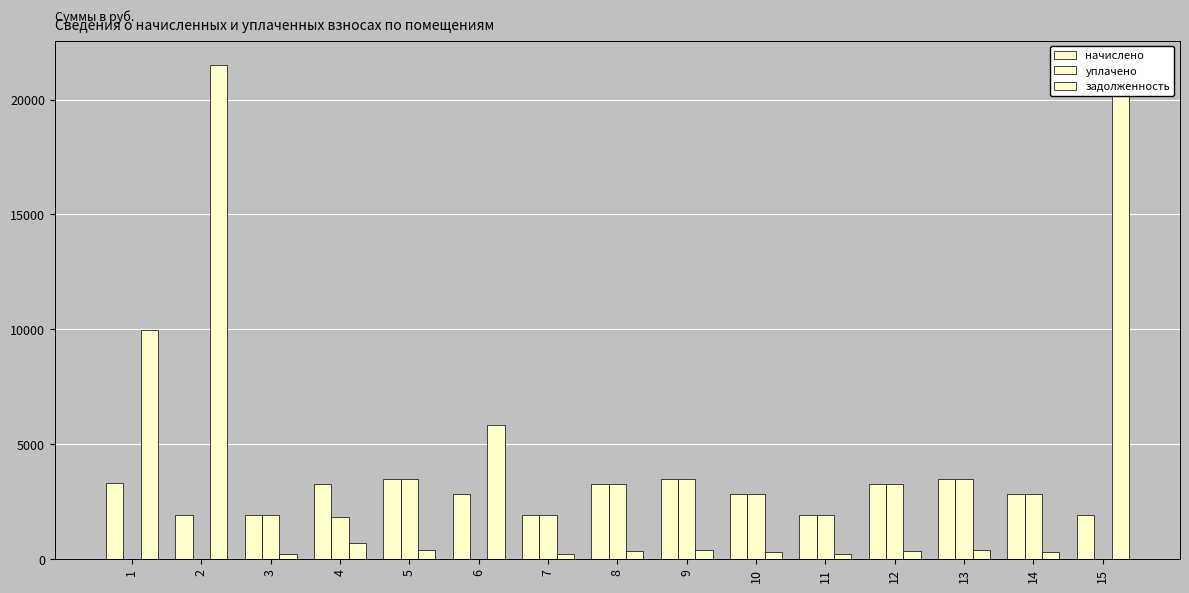

What is the sum of the задолженность values at 6 and 5?

6222.3